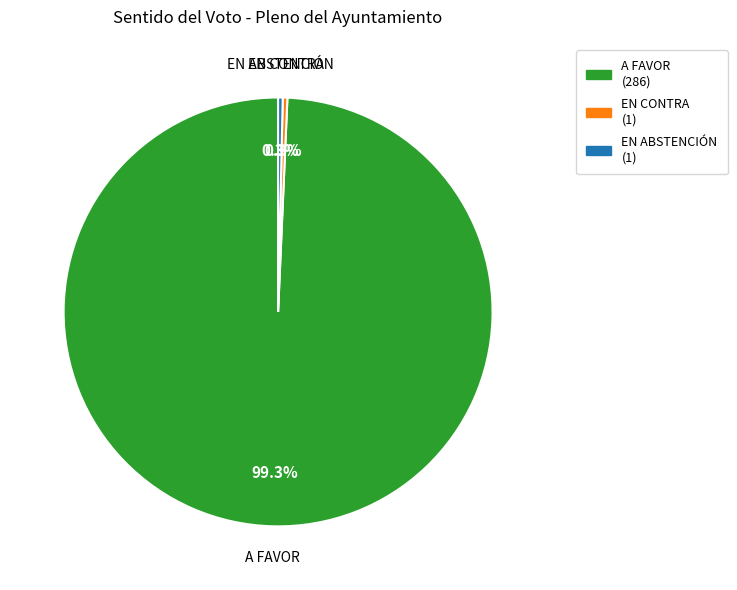

Which slice is the largest?

A FAVOR